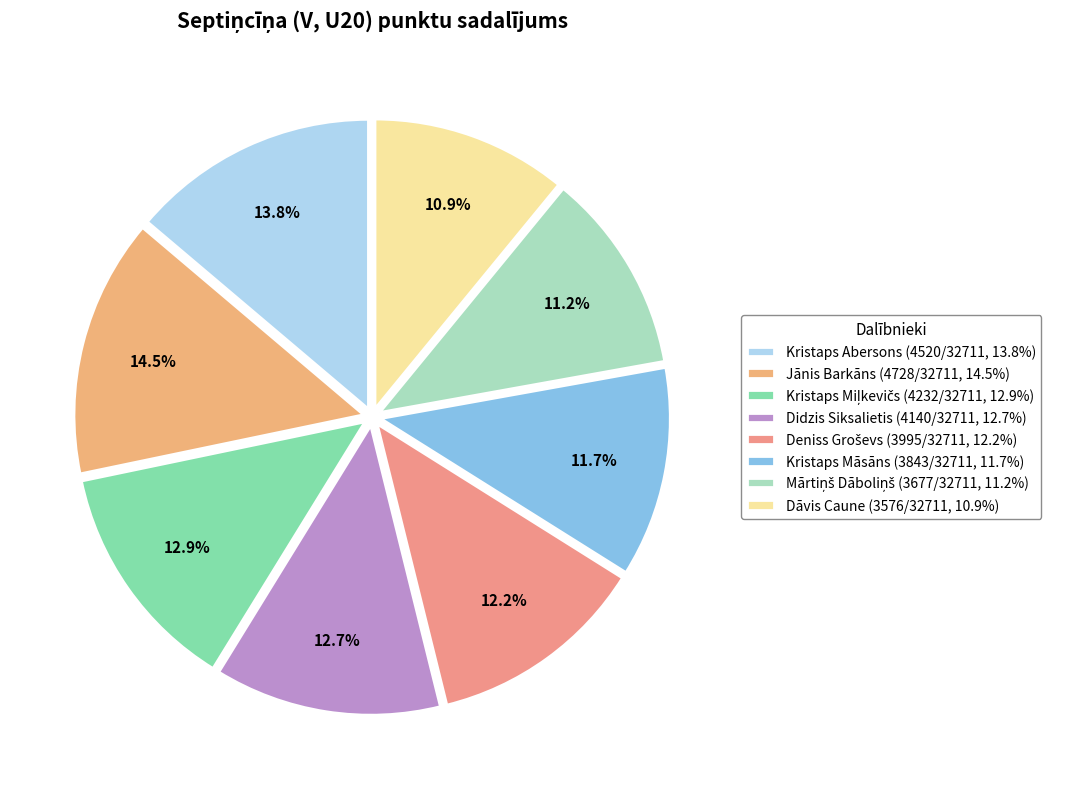

How many slices are in this pie chart?

8